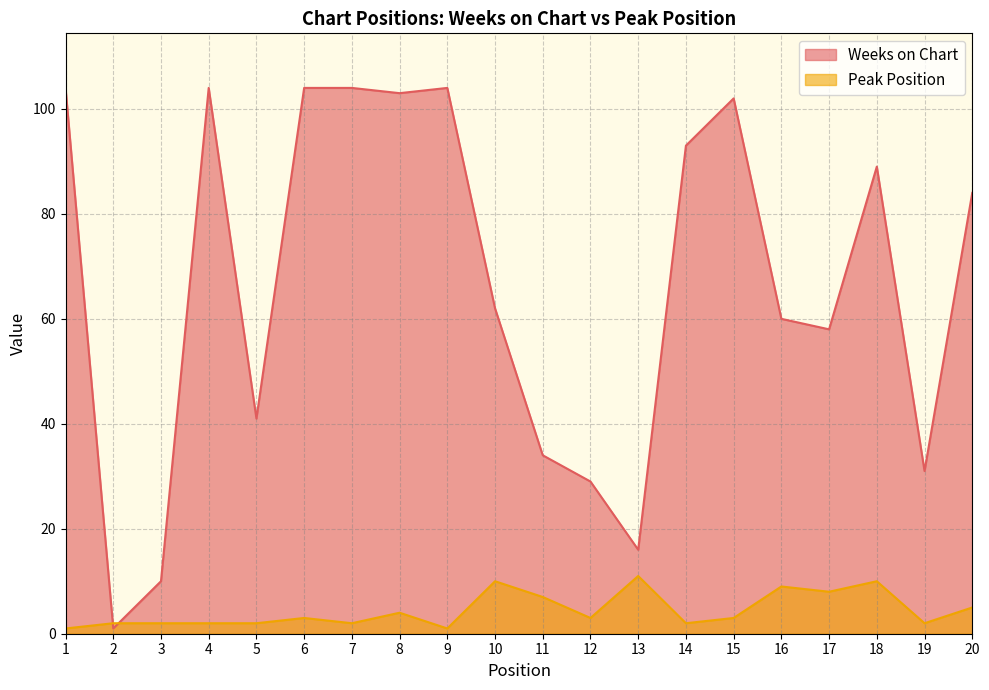

At which category does Weeks on Chart reach its first local peak?

4